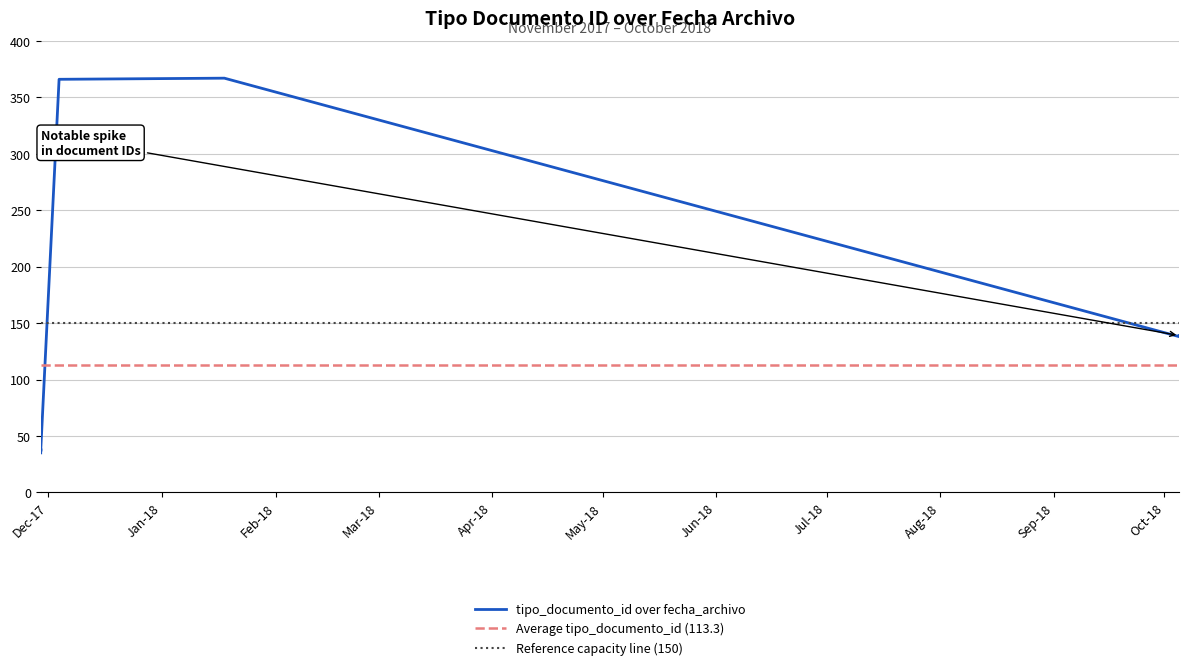

Rank the categories by value from highest to lowest.

2018-01-18, 2017-12-04, 2018-10-05, 2018-10-05, 2018-10-05, 2017-11-29, 2017-11-29, 2017-11-29, 2017-11-29, 2017-11-29